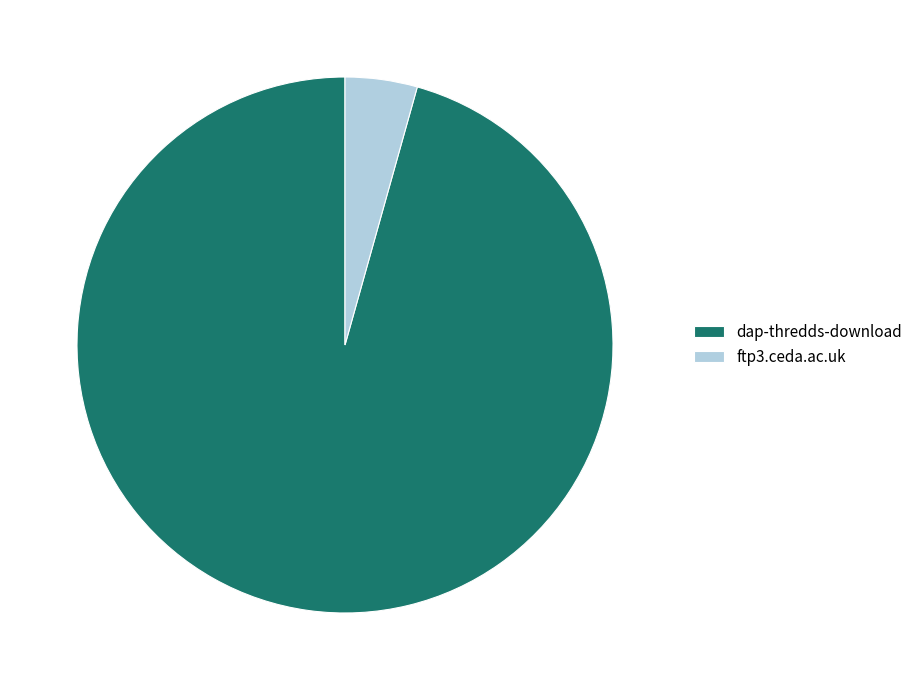

Which slice is the smallest?

ftp3.ceda.ac.uk